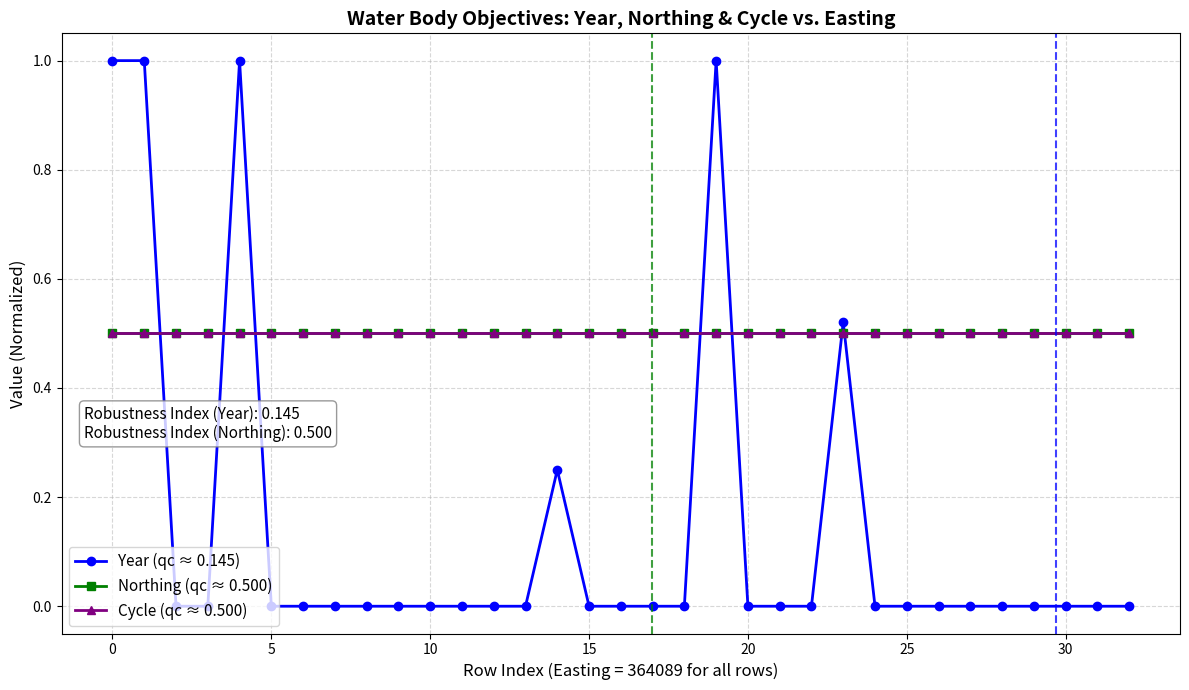

Which series has the largest range (max minus min)?

Year (qc ≈ 0.145)